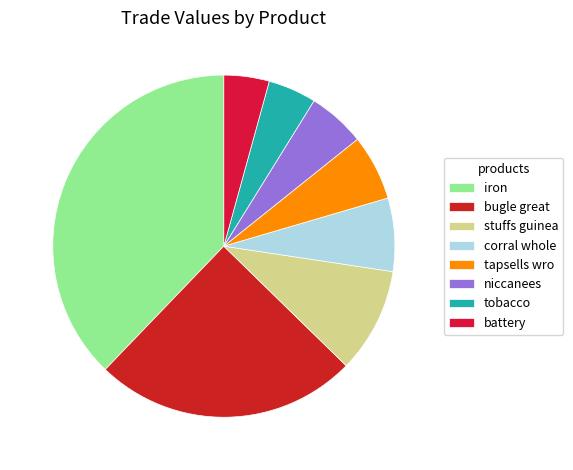

Count the number of slices in the pie.

8